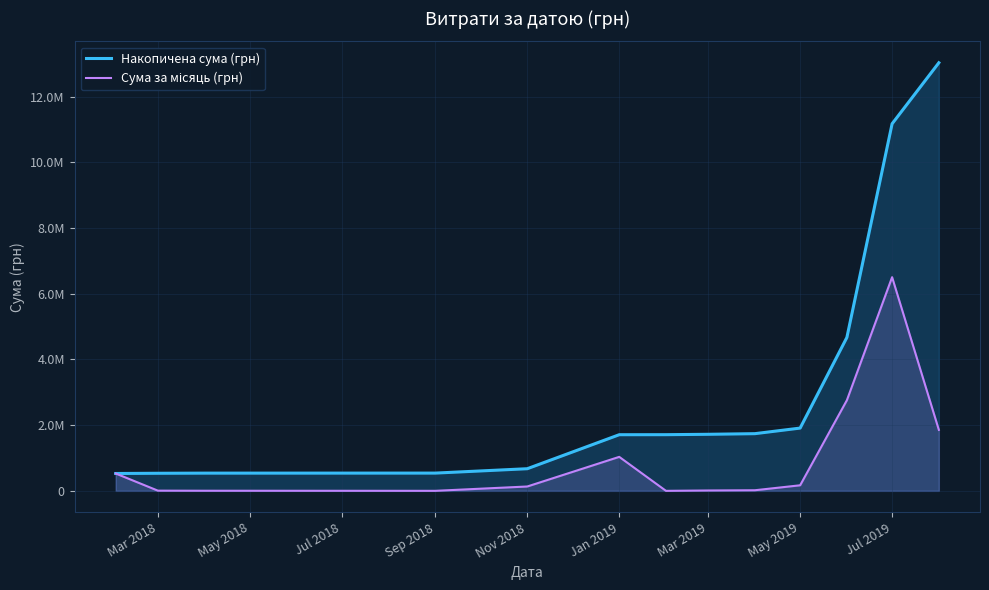

Does the chart display data point markers on the line(s)?

No